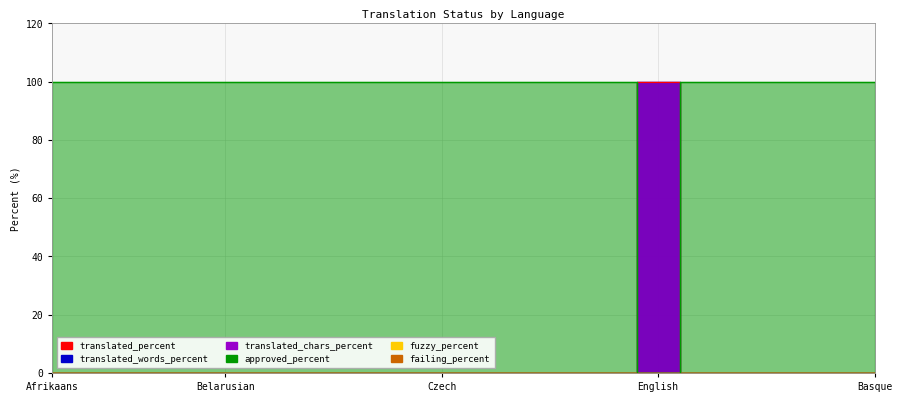

What position from the left is Czech?

10